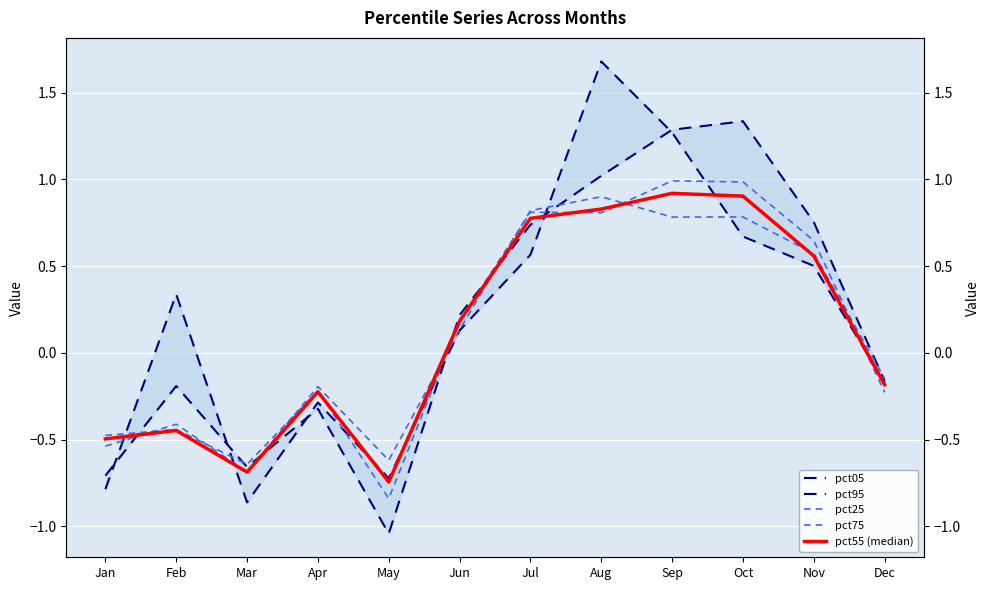

Which has a higher value, Dec or Jan?

Dec